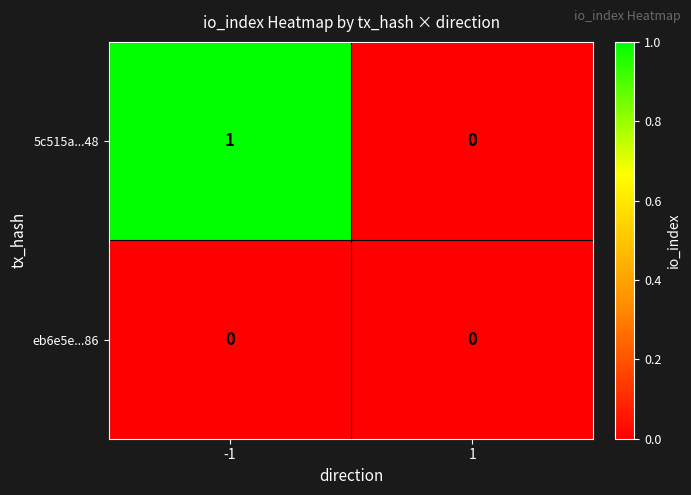

Reading left to right, what are all the values shown in this chart?

5c515a...48: 1	0
eb6e5e...86: 0	0